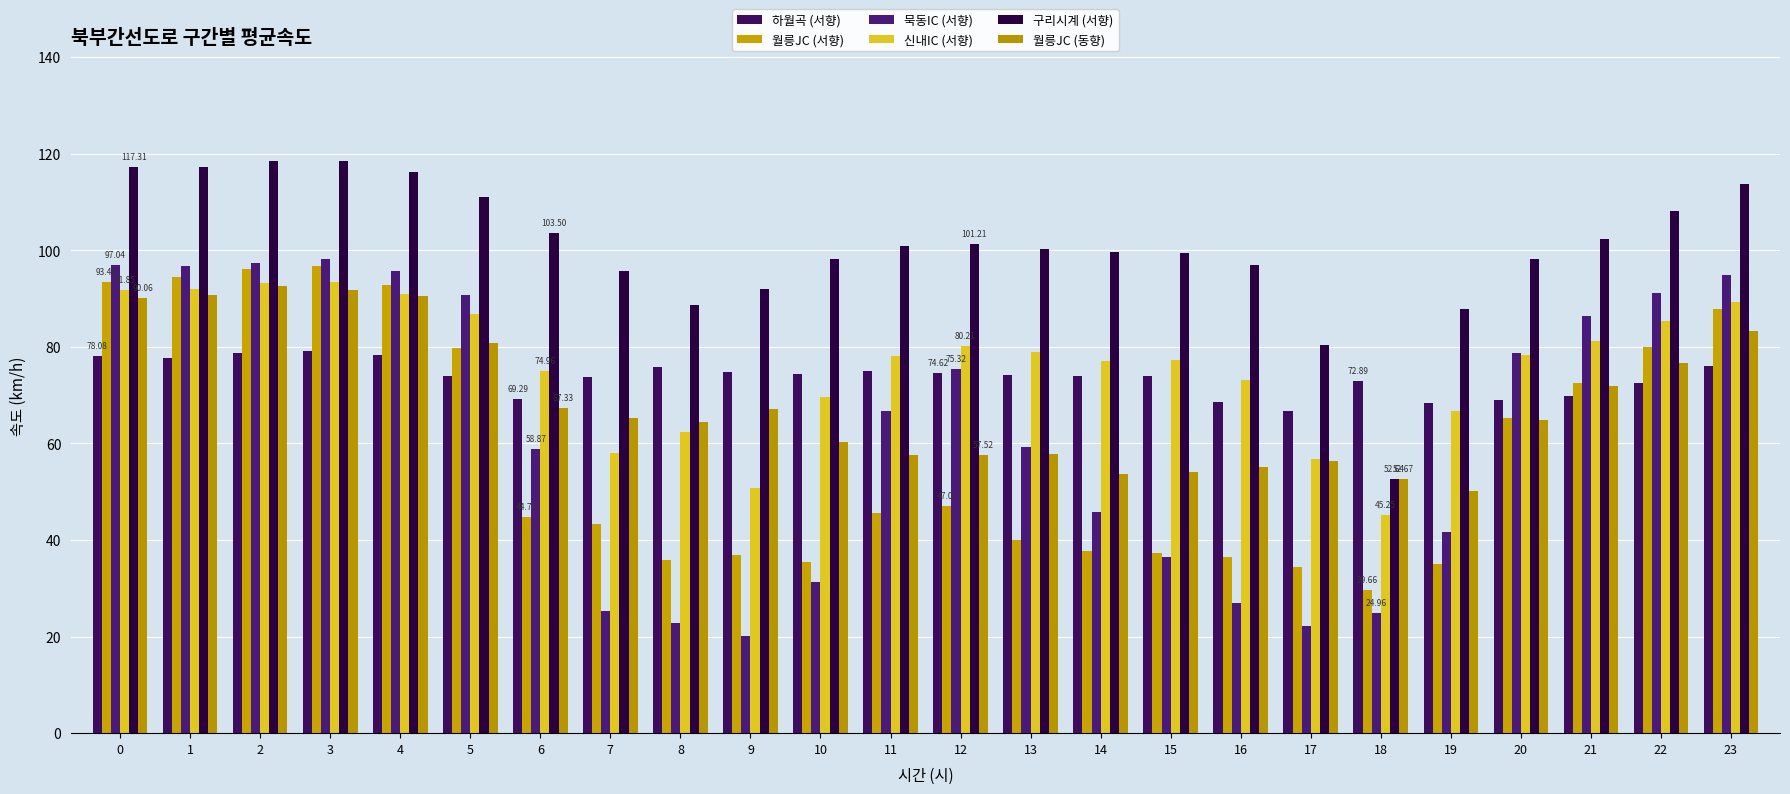

At how many categories does at least one series exceed 79?

23